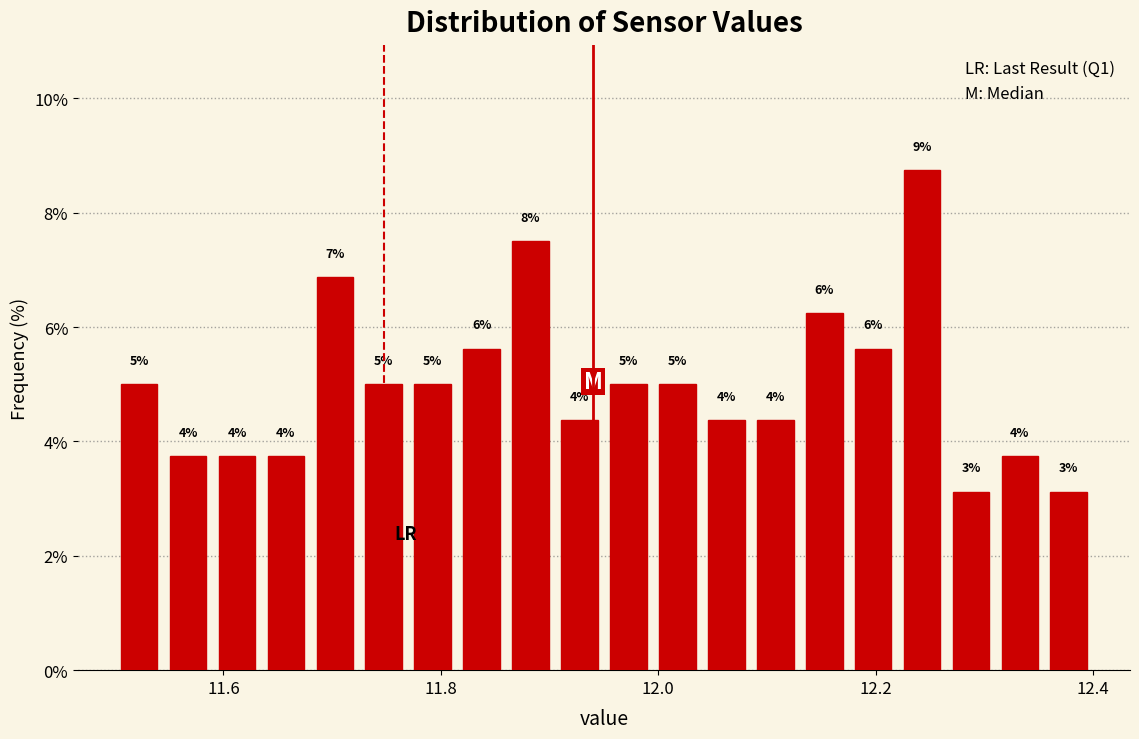

Read against the x-axis, roughly where is the centre of the tallest bar?

12.24